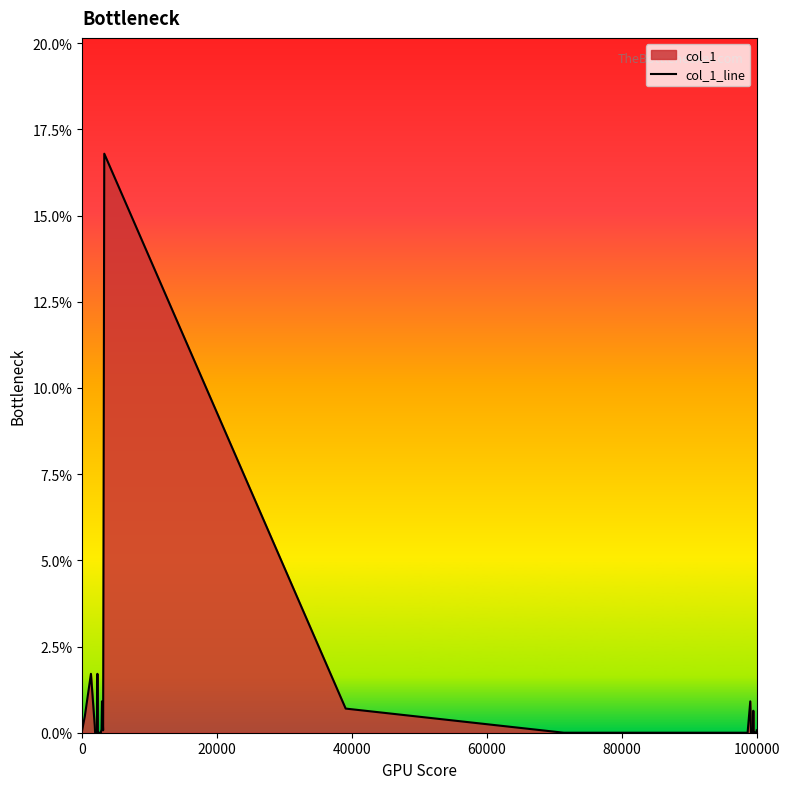

What is the greatest value displayed?

16.8